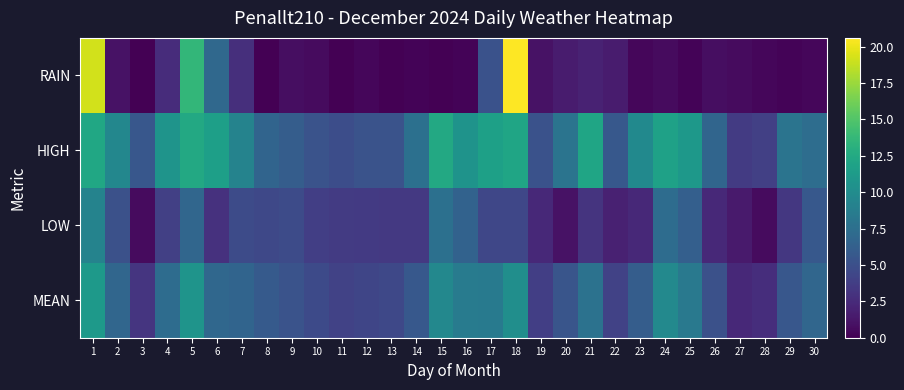

Which series has the widest spread of values?

RAIN